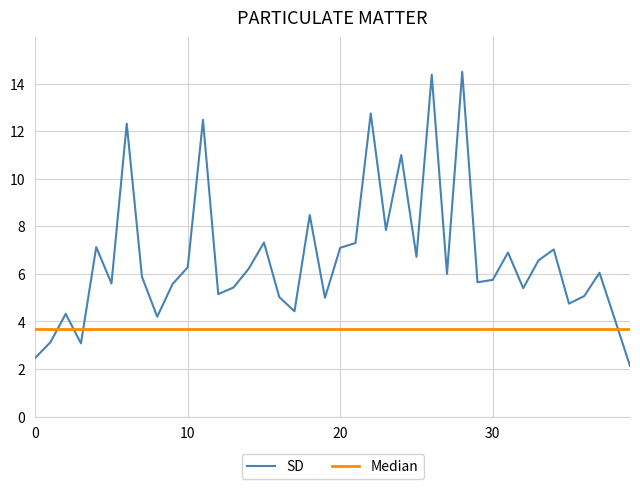

What is the smallest value displayed?

2.1